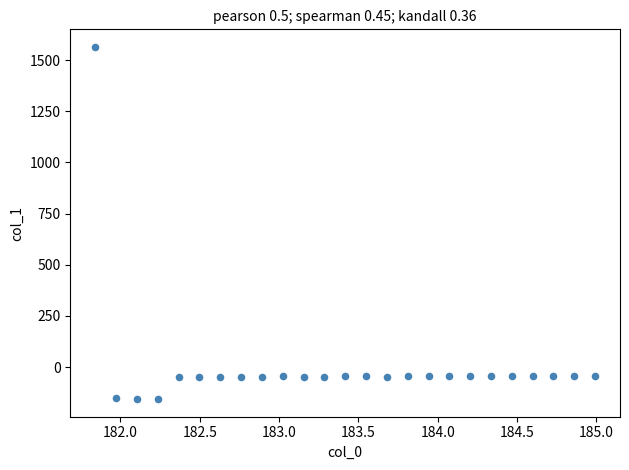

What is the range of X values (max minus min)?

3.1